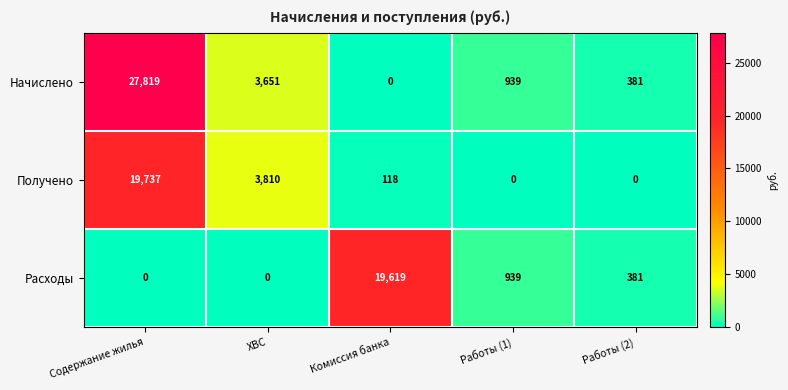

The value of Получено at Содержание жилья is 27454. True or false?

False